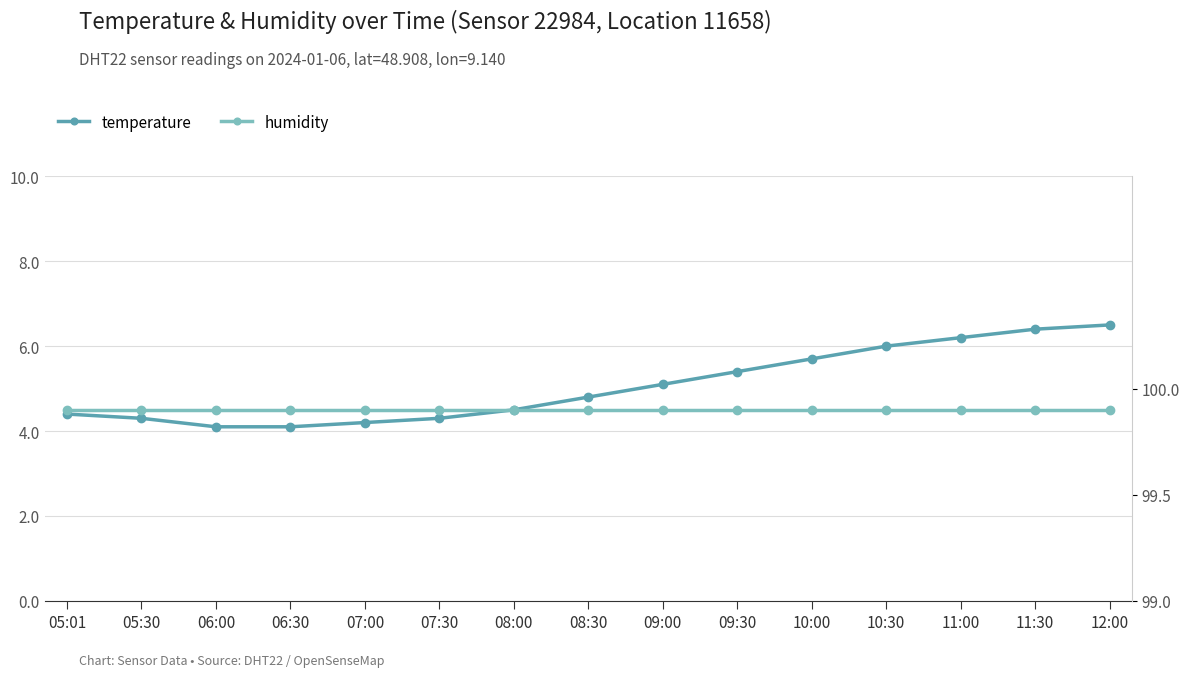

At which category is the sum across all series the highest?

12:00